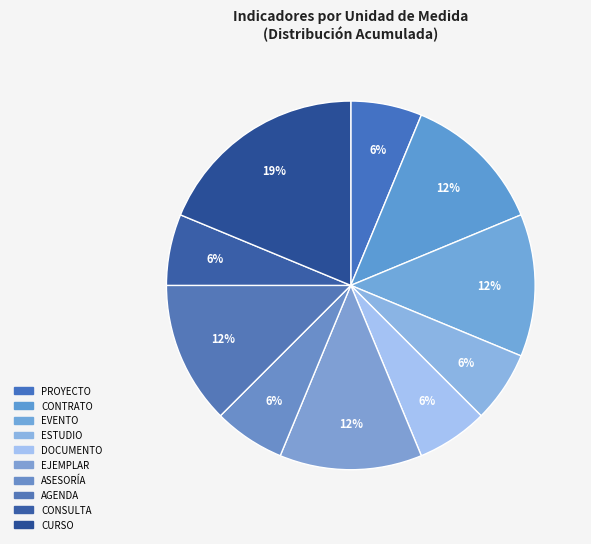

How many segments does this pie chart have?

10